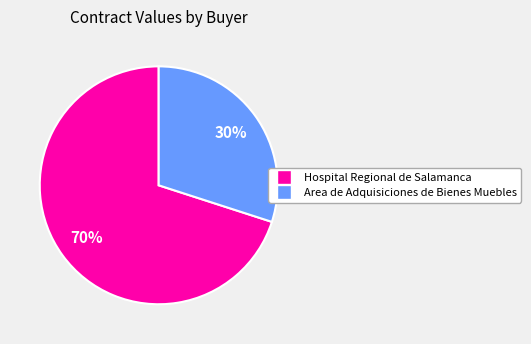

Does Hospital Regional de Salamanca represent more than half of the total?

Yes